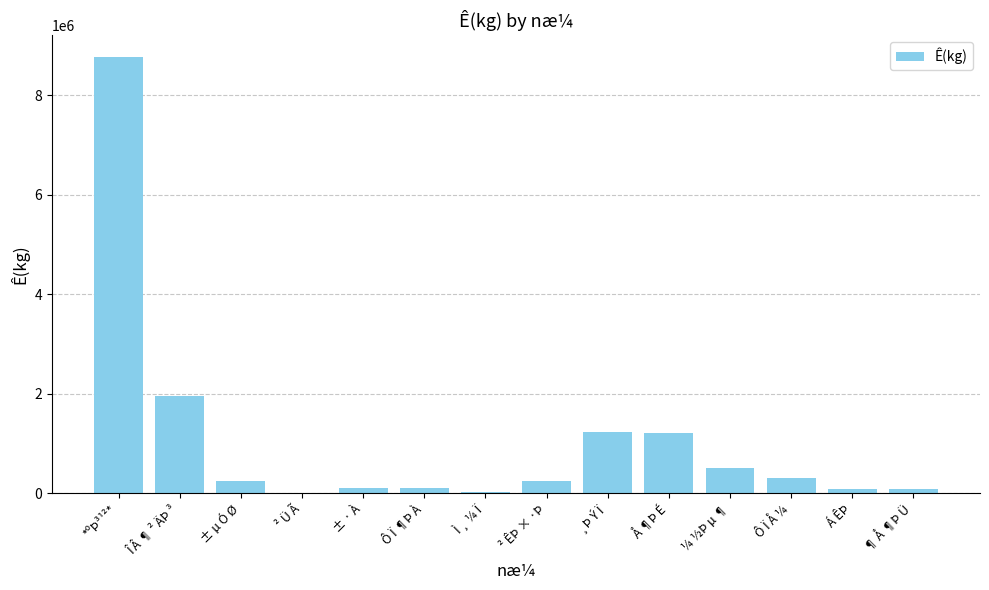

At which label is the value closest to 4386975?

Î Â ¶ ² ÄÞ ³